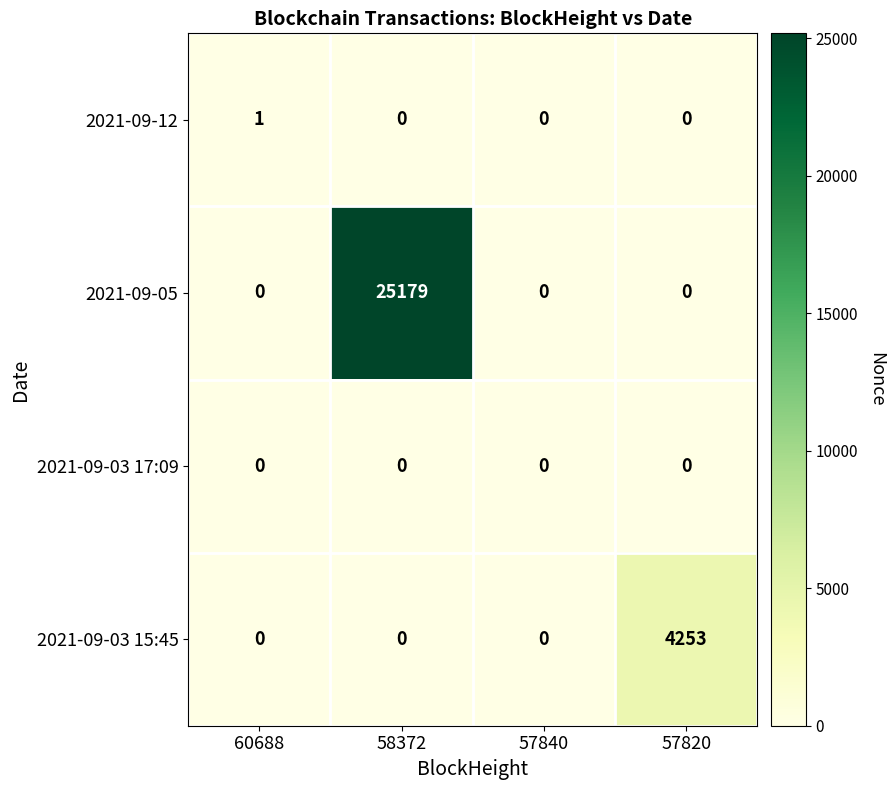

Rank the series by their maximum value, from lowest to highest.

2021-09-03 17:09, 2021-09-12, 2021-09-03 15:45, 2021-09-05